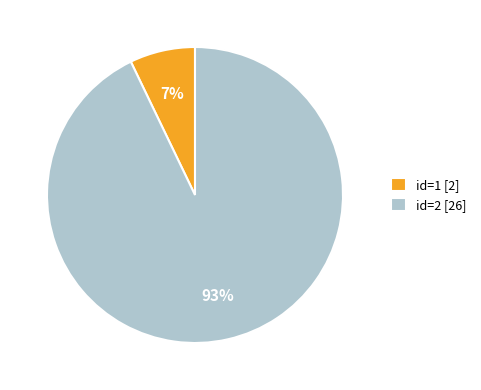

Which has a higher value, id=2 [26] or id=1 [2]?

id=2 [26]